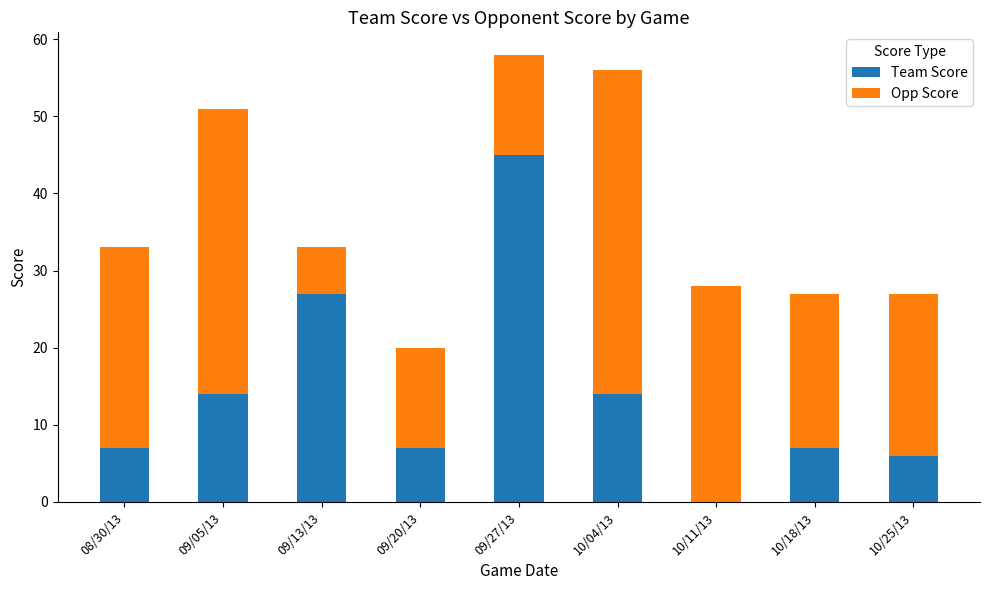

The Team Score series shows 17 at 10/11/13. True or false?

False